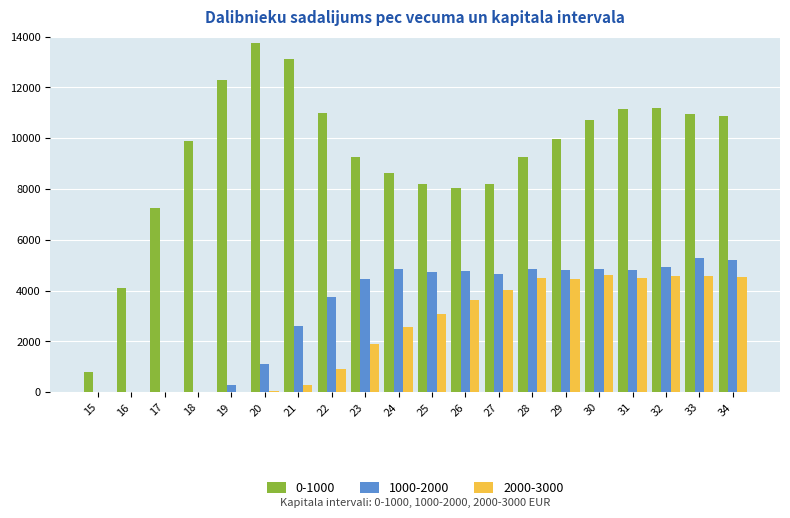

Which series has the largest total across all categories?

0-1000